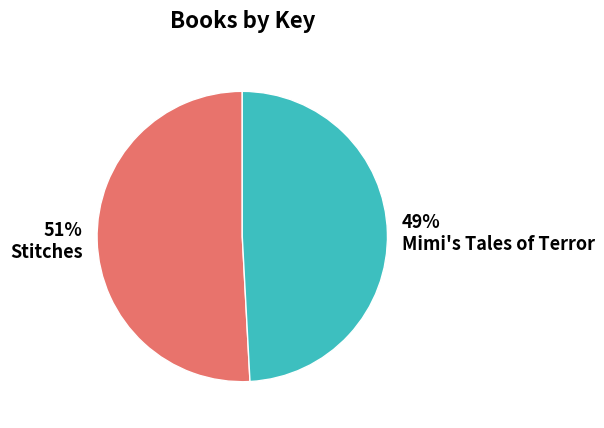

What is the largest slice in the pie chart?

Stitches